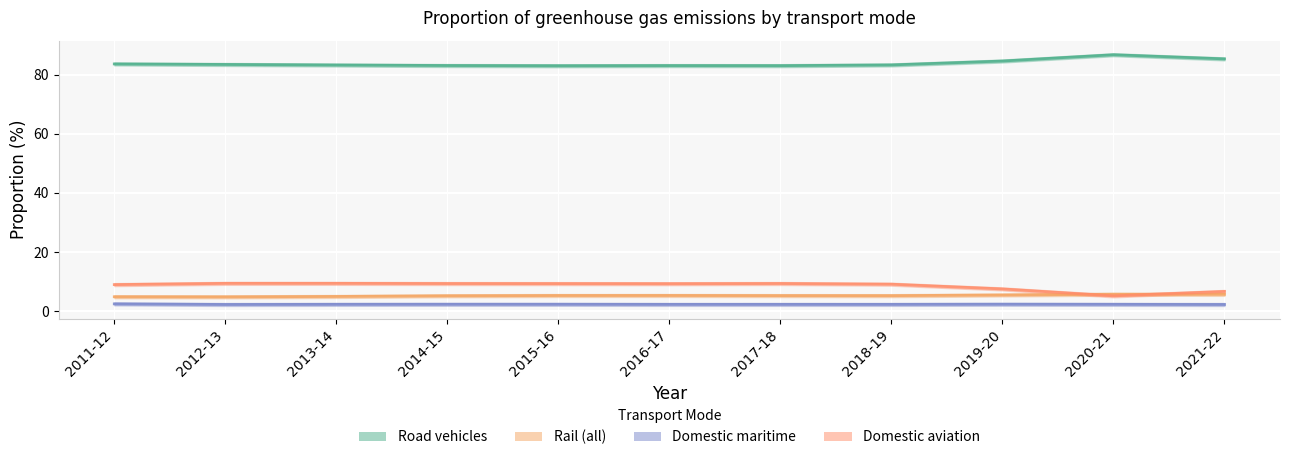

What is the label of the 10th point from the right?

2012-13